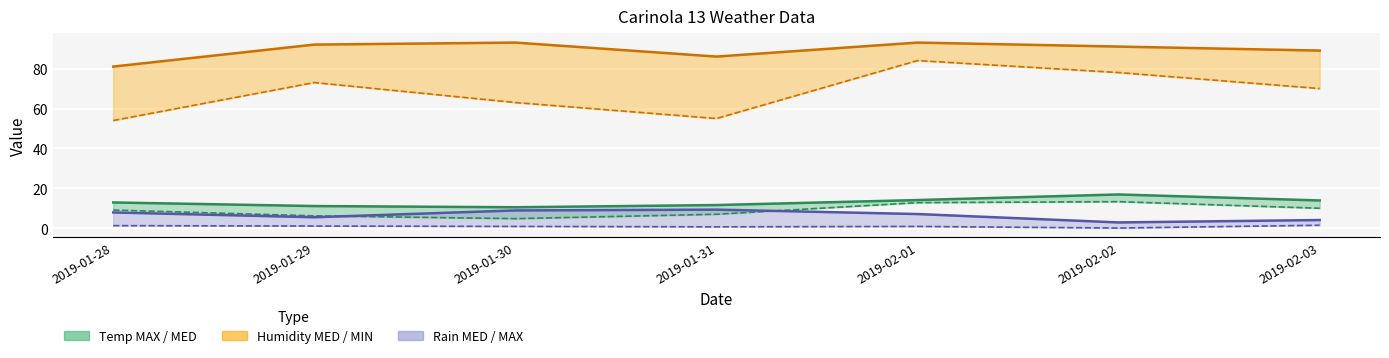

The value of Temp MED at 2019-01-30 is 4.0. True or false?

False